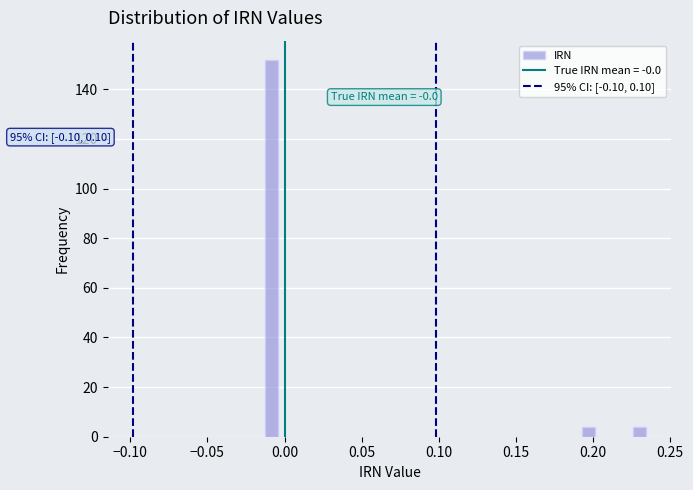

Around what value on the x-axis is the tallest bar? Give the approximate position of its centre, as read against the axis.

-0.010